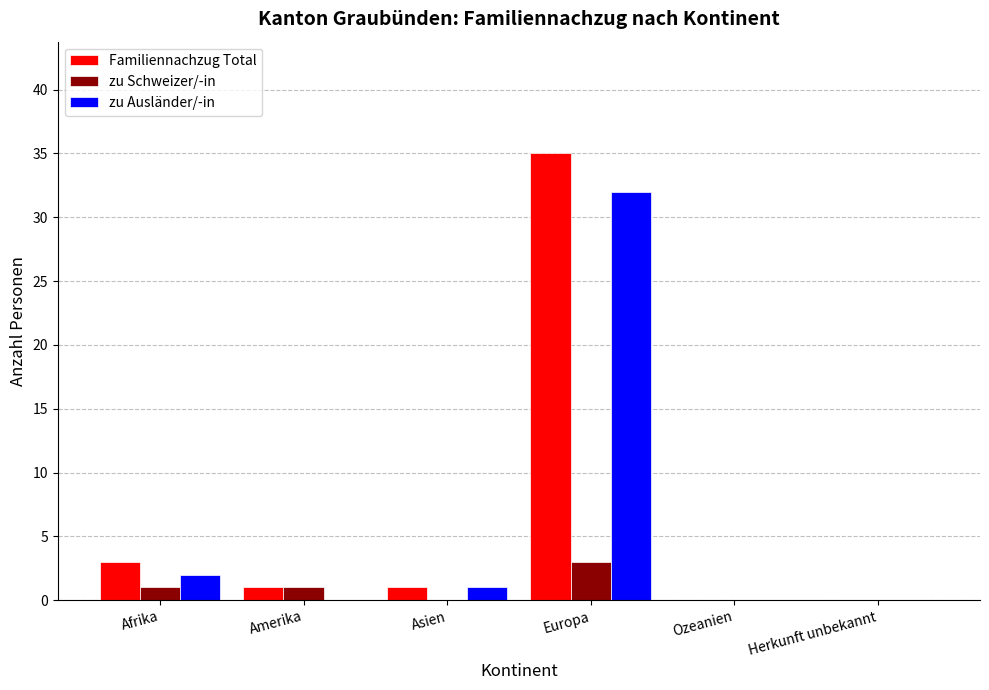

What is the maximum value shown in the chart?

35